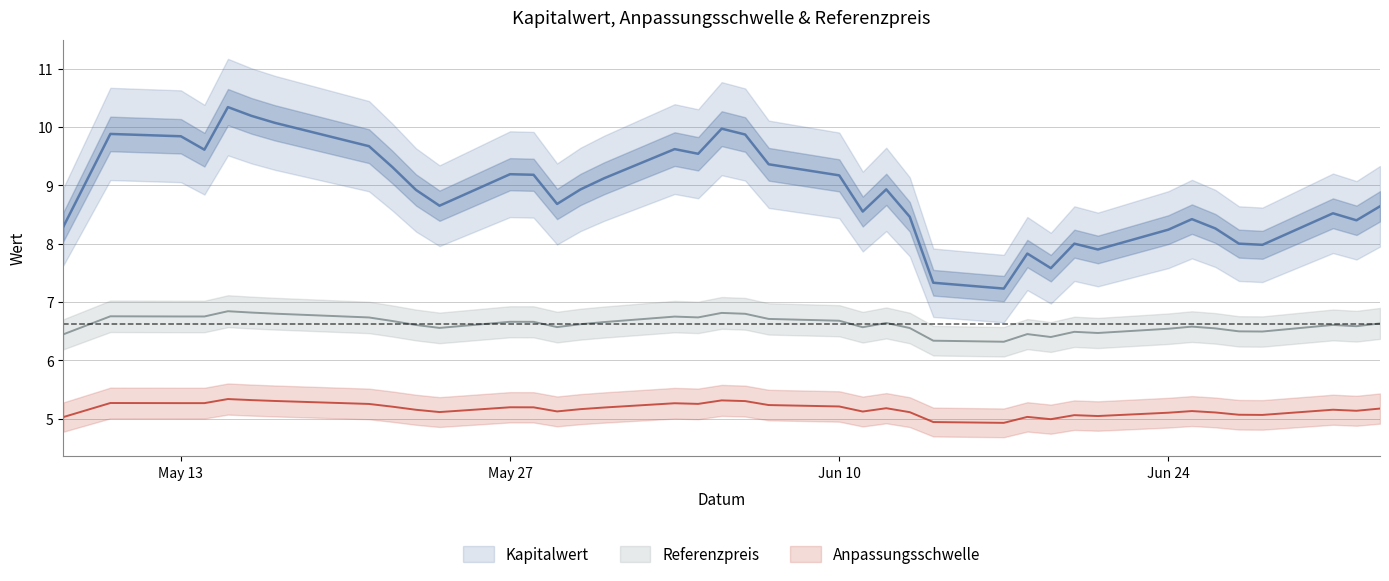

Reading right to left, transcribe all the data shown in this chart.

Kapitalwert: 2024-05-08=8.3	2024-05-10=9.9	2024-05-13=9.8	2024-05-14=9.6	2024-05-15=10.3	2024-05-16=10.2	2024-05-17=10.1	2024-05-21=9.7	2024-05-22=9.3	2024-05-23=8.9	2024-05-24=8.7	2024-05-27=9.2	2024-05-28=9.2	2024-05-29=8.7	2024-05-30=8.9	2024-05-31=9.1	2024-06-03=9.6	2024-06-04=9.5	2024-06-05=10.0	2024-06-06=9.9	2024-06-07=9.4	2024-06-10=9.2	2024-06-11=8.6	2024-06-12=8.9	2024-06-13=8.5	2024-06-14=7.3	2024-06-17=7.2	2024-06-18=7.8	2024-06-19=7.6	2024-06-20=8.0	2024-06-21=7.9	2024-06-24=8.2	2024-06-25=8.4	2024-06-26=8.3	2024-06-27=8.0	2024-06-28=8.0	2024-07-01=8.5	2024-07-02=8.4	2024-07-03=8.6
Anpassungsschwelle: 2024-05-08=5.0	2024-05-10=5.3	2024-05-13=5.3	2024-05-14=5.3	2024-05-15=5.3	2024-05-16=5.3	2024-05-17=5.3	2024-05-21=5.3	2024-05-22=5.2	2024-05-23=5.2	2024-05-24=5.1	2024-05-27=5.2	2024-05-28=5.2	2024-05-29=5.1	2024-05-30=5.2	2024-05-31=5.2	2024-06-03=5.3	2024-06-04=5.3	2024-06-05=5.3	2024-06-06=5.3	2024-06-07=5.2	2024-06-10=5.2	2024-06-11=5.1	2024-06-12=5.2	2024-06-13=5.1	2024-06-14=4.9	2024-06-17=4.9	2024-06-18=5.0	2024-06-19=5.0	2024-06-20=5.1	2024-06-21=5.0	2024-06-24=5.1	2024-06-25=5.1	2024-06-26=5.1	2024-06-27=5.1	2024-06-28=5.1	2024-07-01=5.2	2024-07-02=5.1	2024-07-03=5.2
Referenzpreis: 2024-05-08=6.4	2024-05-10=6.8	2024-05-13=6.8	2024-05-14=6.8	2024-05-15=6.8	2024-05-16=6.8	2024-05-17=6.8	2024-05-21=6.7	2024-05-22=6.7	2024-05-23=6.6	2024-05-24=6.6	2024-05-27=6.7	2024-05-28=6.7	2024-05-29=6.6	2024-05-30=6.6	2024-05-31=6.7	2024-06-03=6.8	2024-06-04=6.7	2024-06-05=6.8	2024-06-06=6.8	2024-06-07=6.7	2024-06-10=6.7	2024-06-11=6.6	2024-06-12=6.6	2024-06-13=6.6	2024-06-14=6.3	2024-06-17=6.3	2024-06-18=6.5	2024-06-19=6.4	2024-06-20=6.5	2024-06-21=6.5	2024-06-24=6.5	2024-06-25=6.6	2024-06-26=6.5	2024-06-27=6.5	2024-06-28=6.5	2024-07-01=6.6	2024-07-02=6.6	2024-07-03=6.6